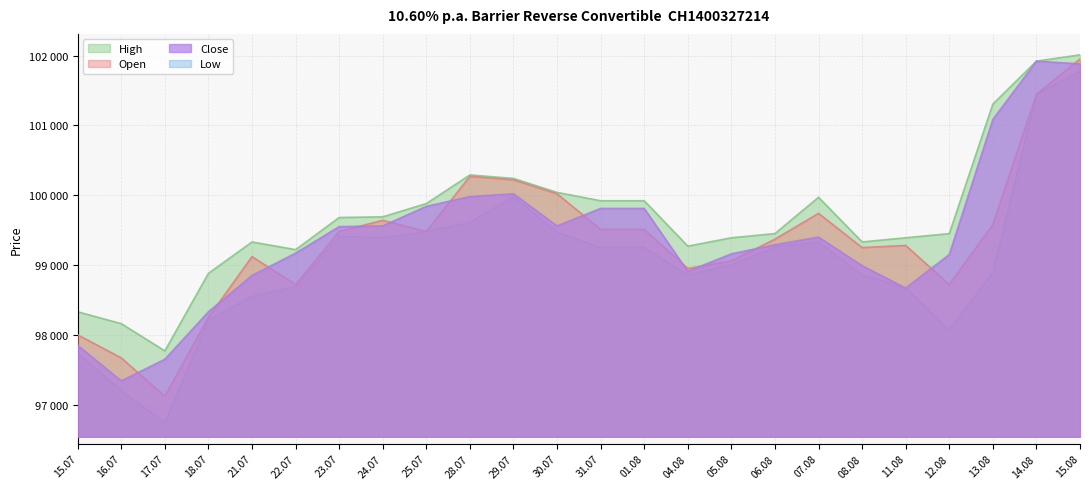

What are all the series names shown in the legend?

High, Open, Close, Low